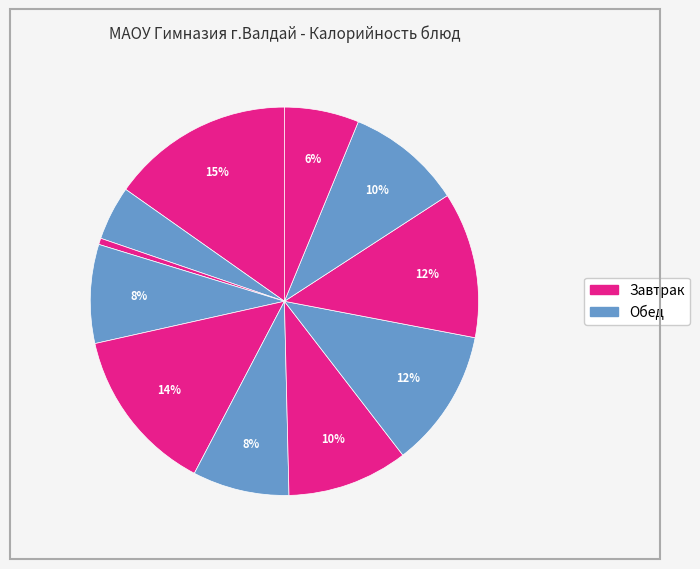

Does any single category account for the majority?

No